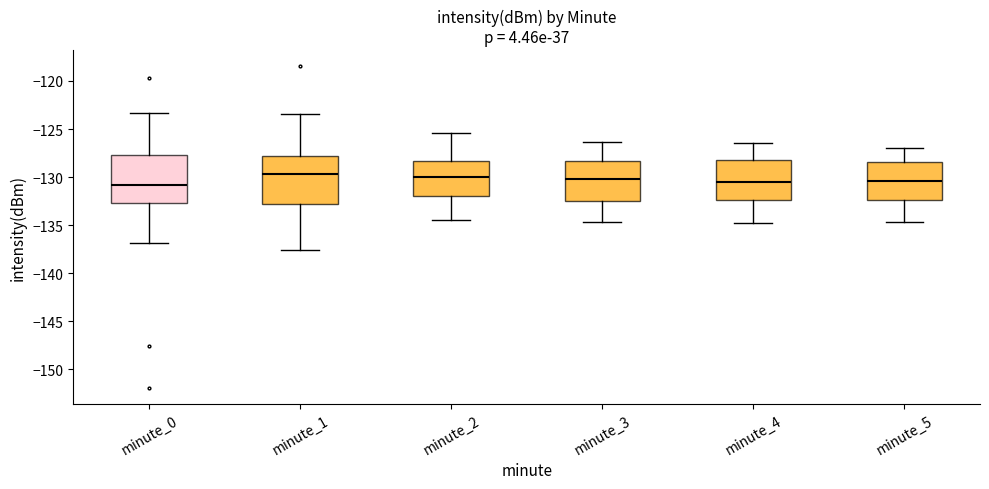

Where does the median line of the box for minute_5 sit on the y-axis? The values are not printed on the chart, so give them approximately, as read against the axis.

-130.5